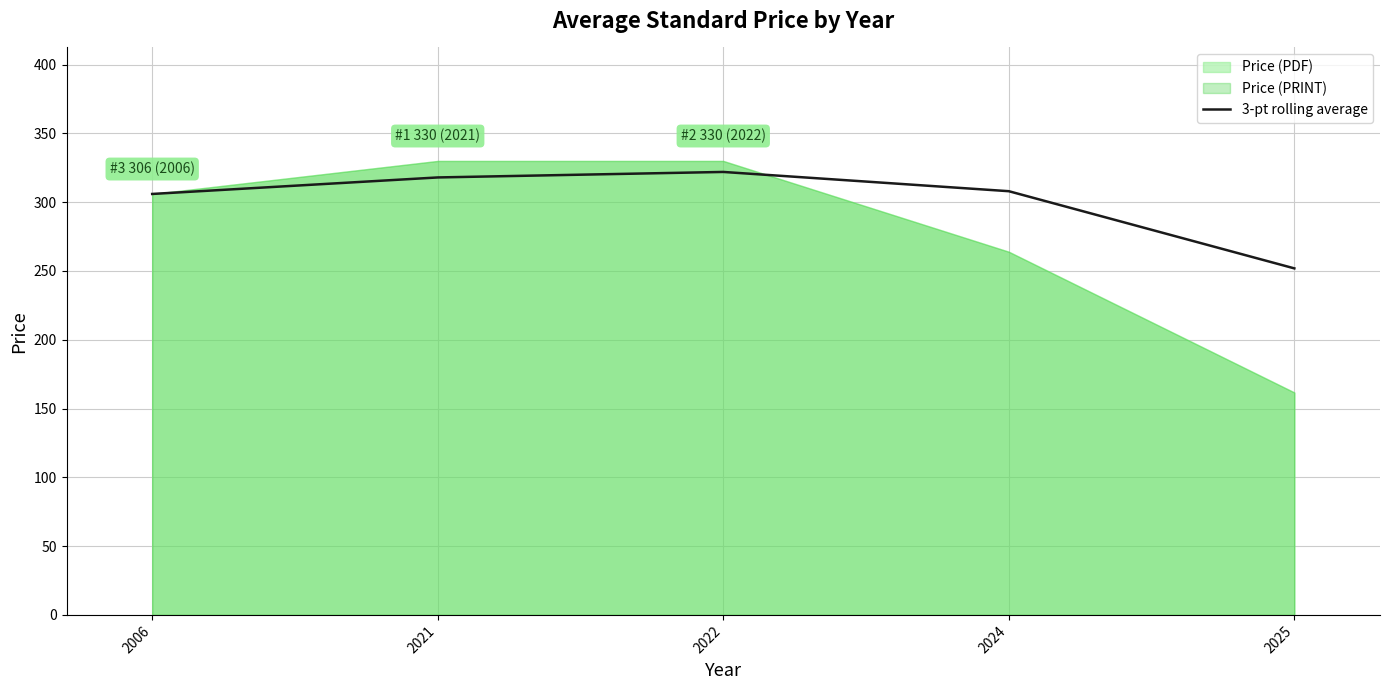

What is the value of the 4th point from the left?

308.0